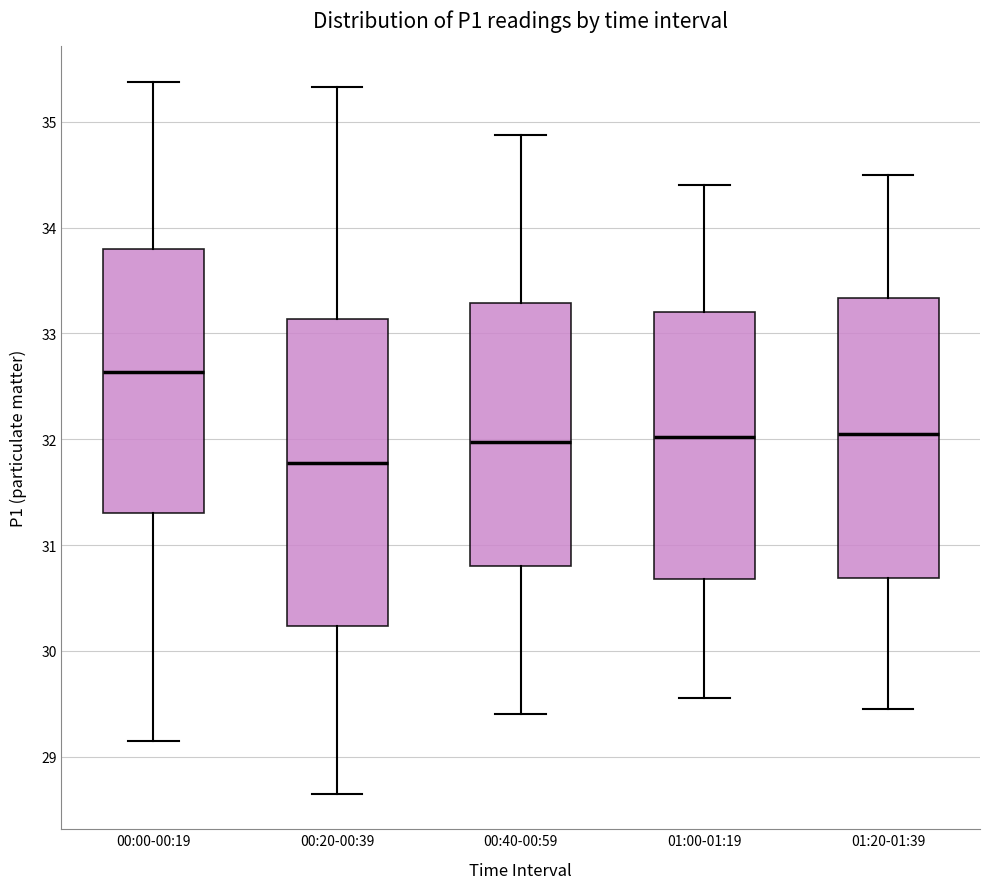

Where does the median line of the box for 00:40-00:59 sit on the y-axis? The values are not printed on the chart, so give them approximately, as read against the axis.

32.0